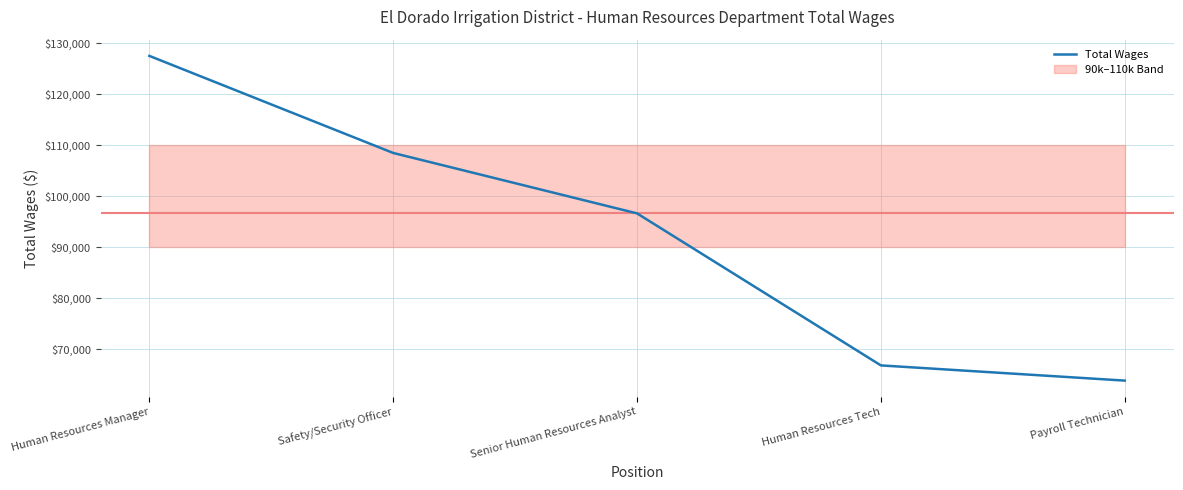

Between Human Resources Manager and Senior Human Resources Analyst, which is larger?

Human Resources Manager